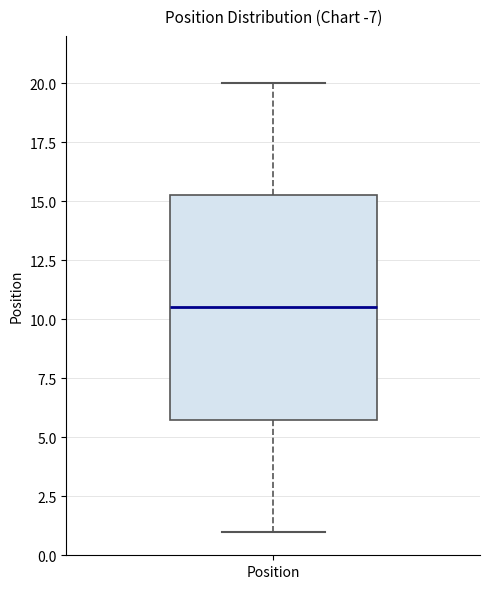

Transcribe this box plot: give where the median line is, the range the box spans, and where the two whiskers end, as read against the y-axis. The values are not printed on the chart, so give them approximately, as read against the axis.

median 10.5, box 6.0 to 15.5, whiskers 1.0 to 20.0